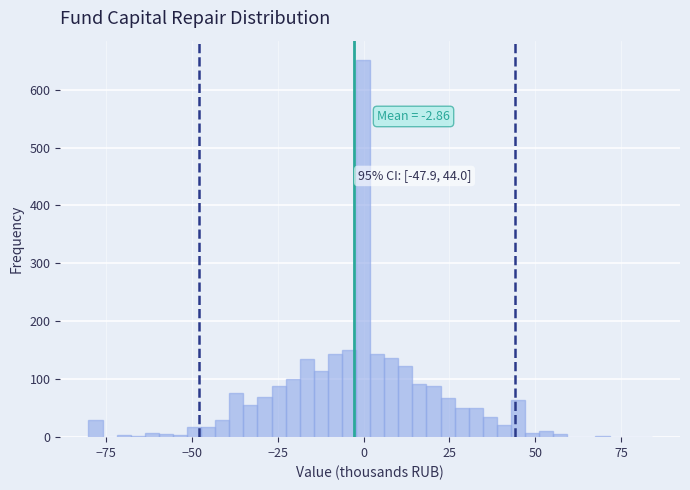

Around what value on the x-axis is the tallest bar? Give the approximate position of its centre, as read against the axis.

0